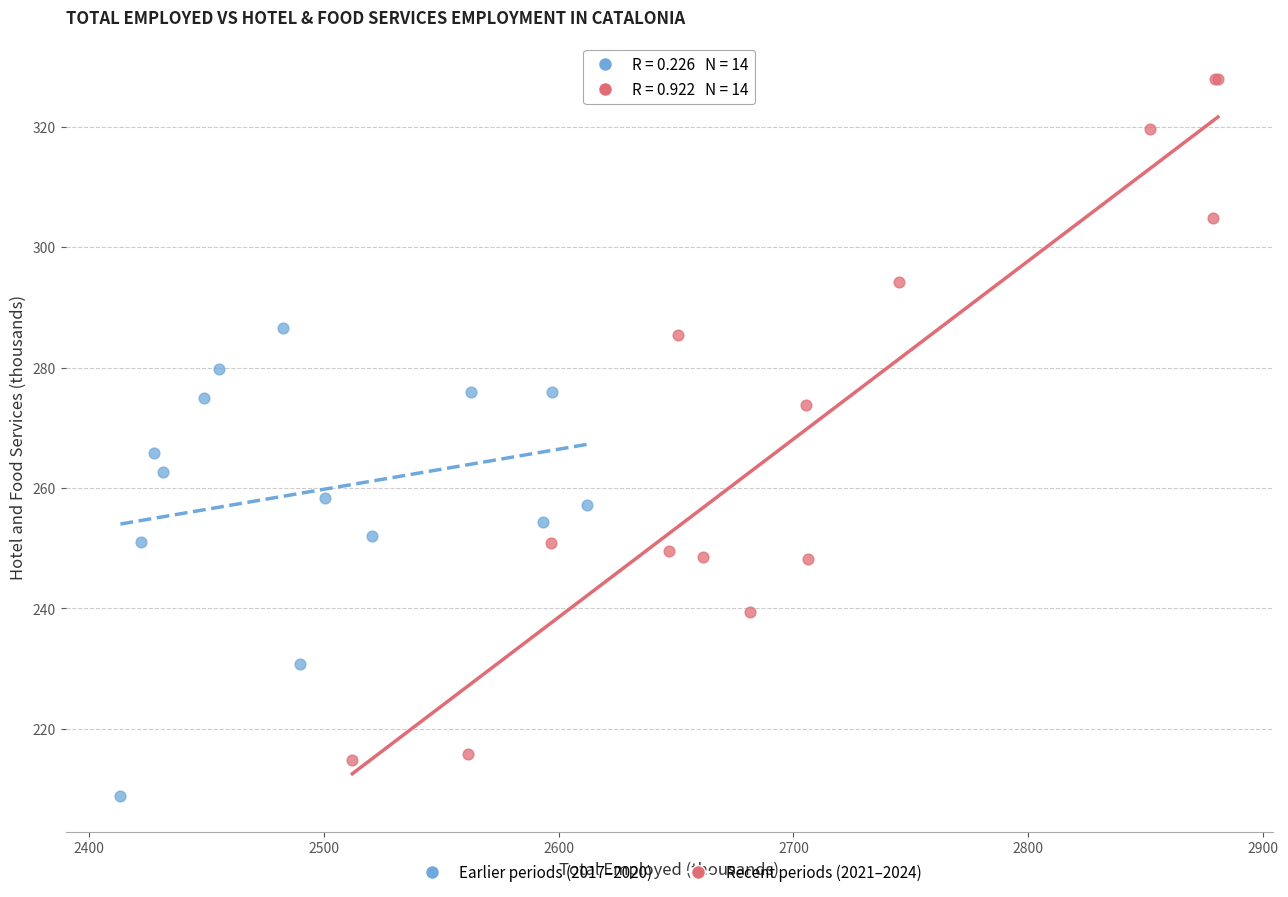

What are all the series names shown in the legend?

Earlier periods (2017–2020), Recent periods (2021–2024)